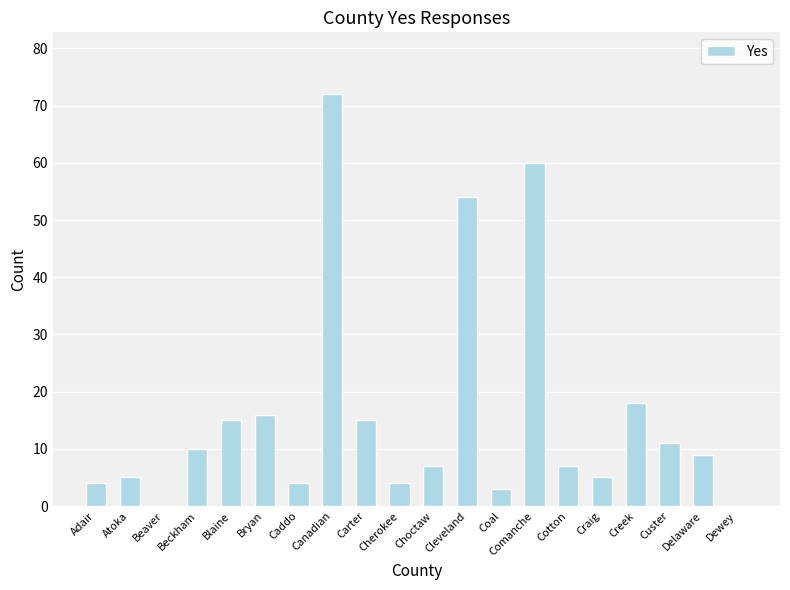

Approximately how many times larger is the value at Choctaw compared to Cleveland?

0.1